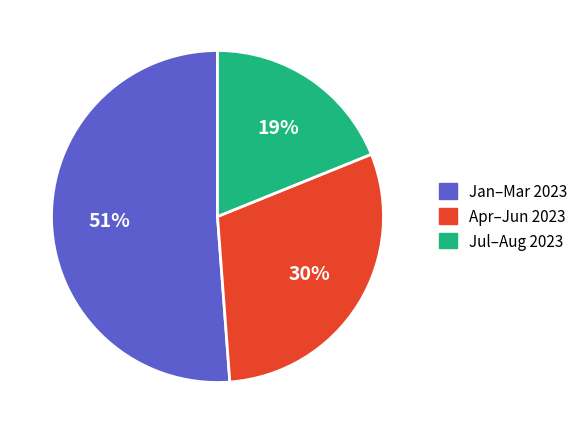

Which has a higher value, Apr–Jun 2023 or Jan–Mar 2023?

Jan–Mar 2023